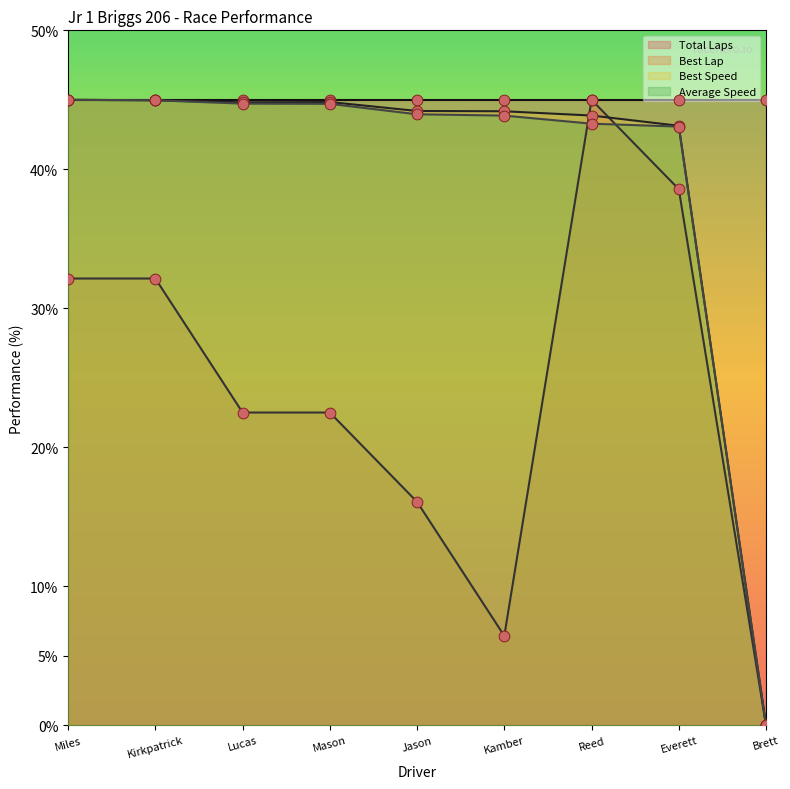

Which series contains the highest Y value?

Best Lap